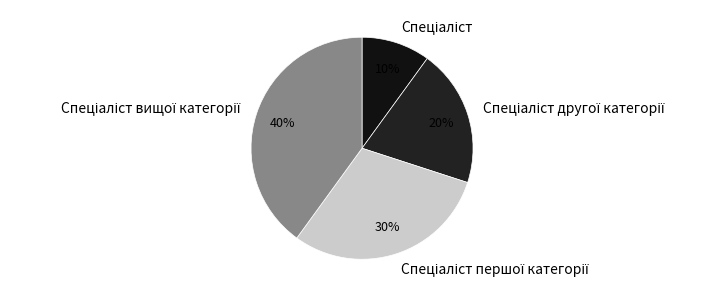

Is there any slice that represents more than half of the pie?

No